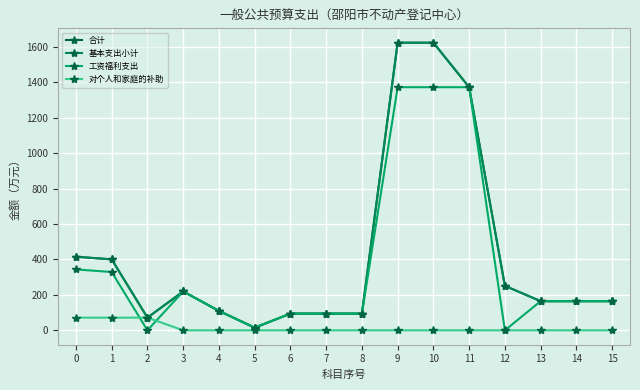

At which label does 工资福利支出 reach its minimum?

2